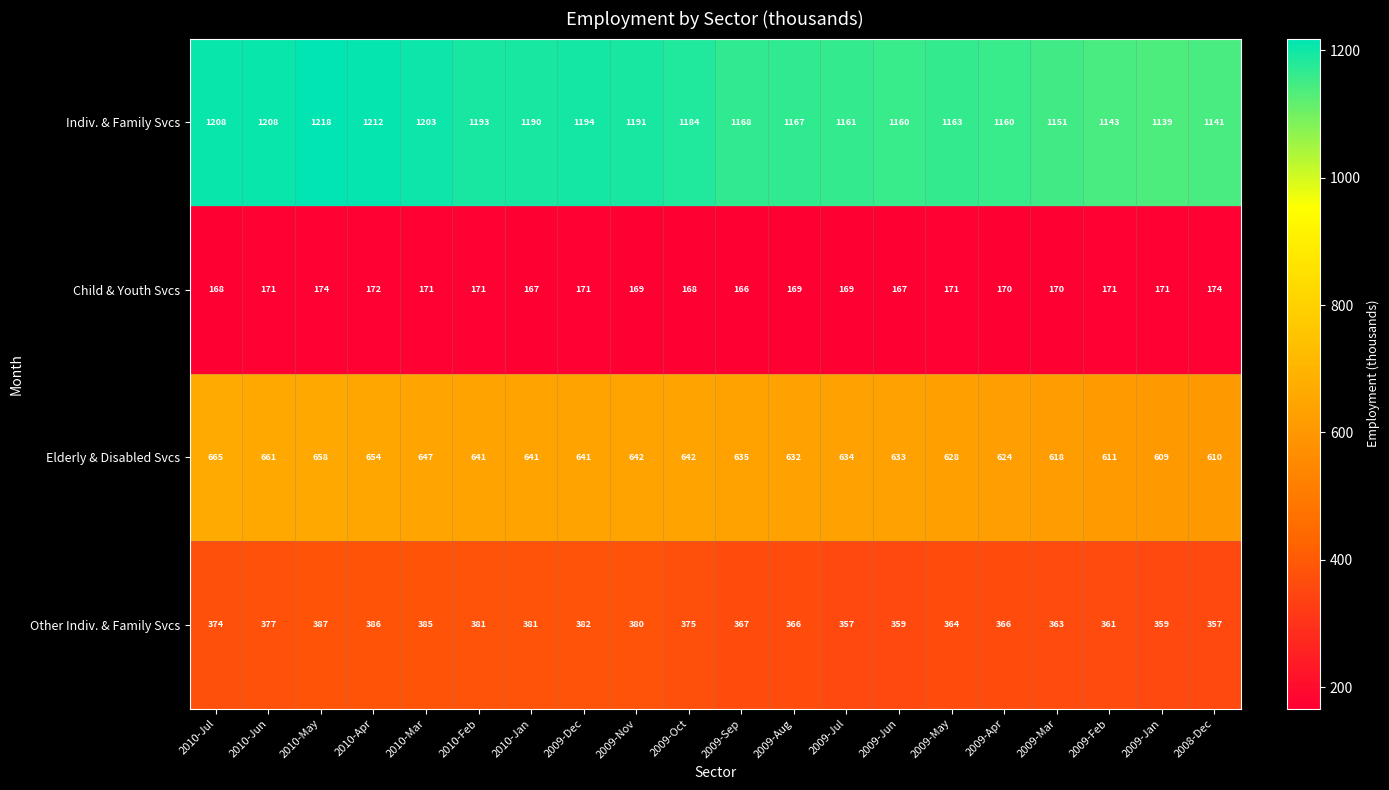

What is the average value of the Child & Youth Svcs series?

170